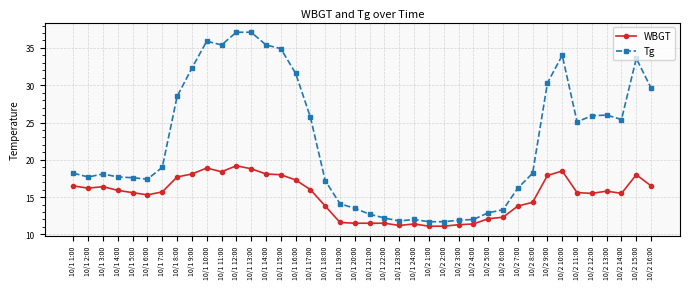

True or false: Tg has a value of 15.1 at 10/1 15:00.

False